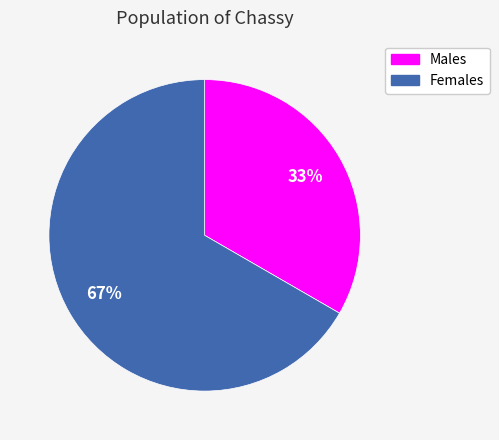

How many segments does this pie chart have?

2